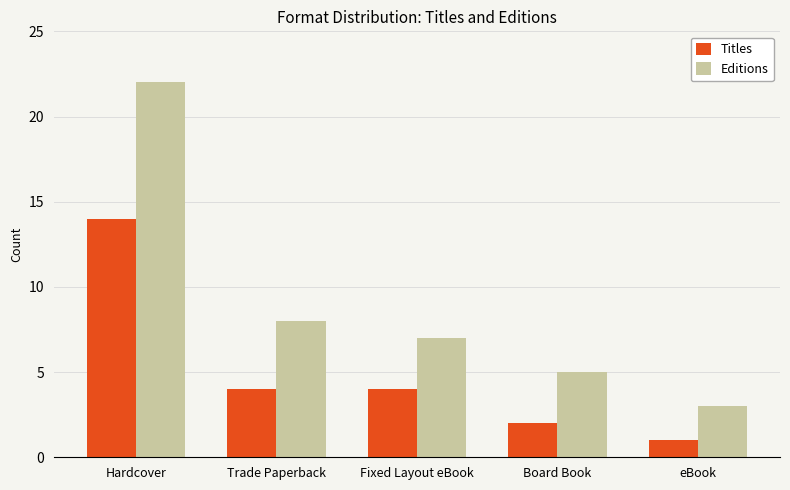

At eBook, list the series in order from smallest to largest.

Titles, Editions